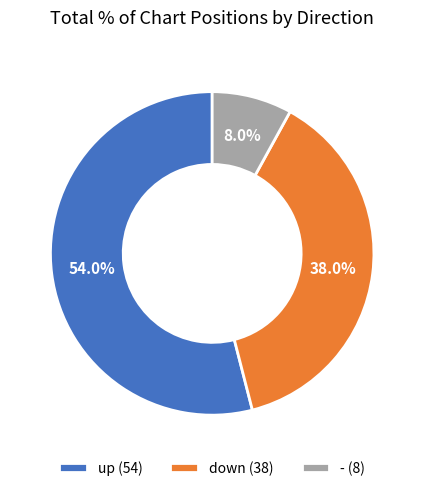

Does down account for over 50% of the chart?

No